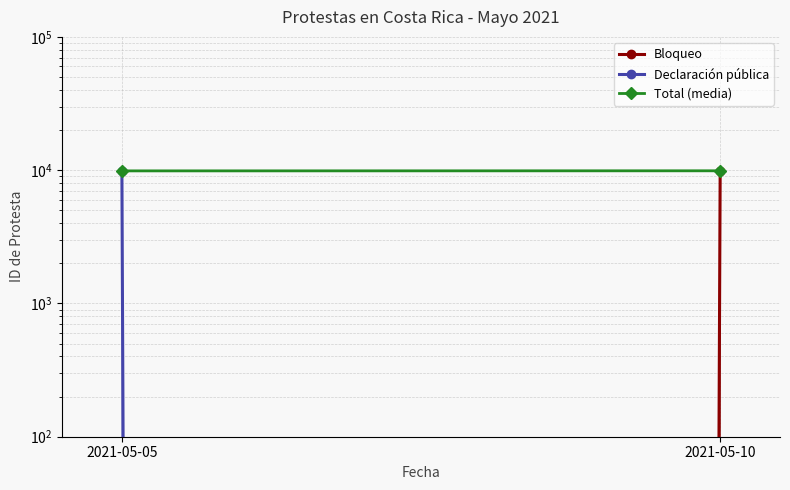

Is the value of Bloqueo at 2021-05-05 greater than the value of Total (media) at 2021-05-05?

No